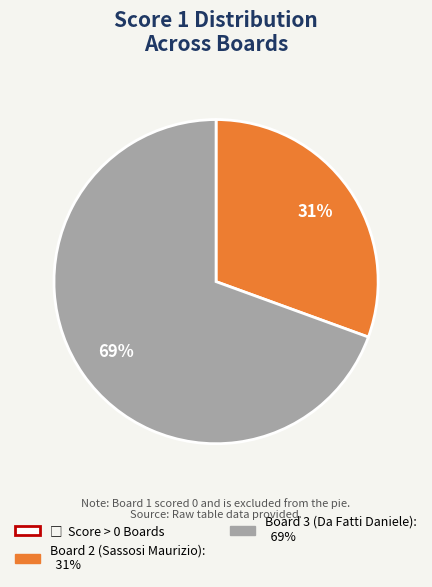

How many slices are in this pie chart?

2